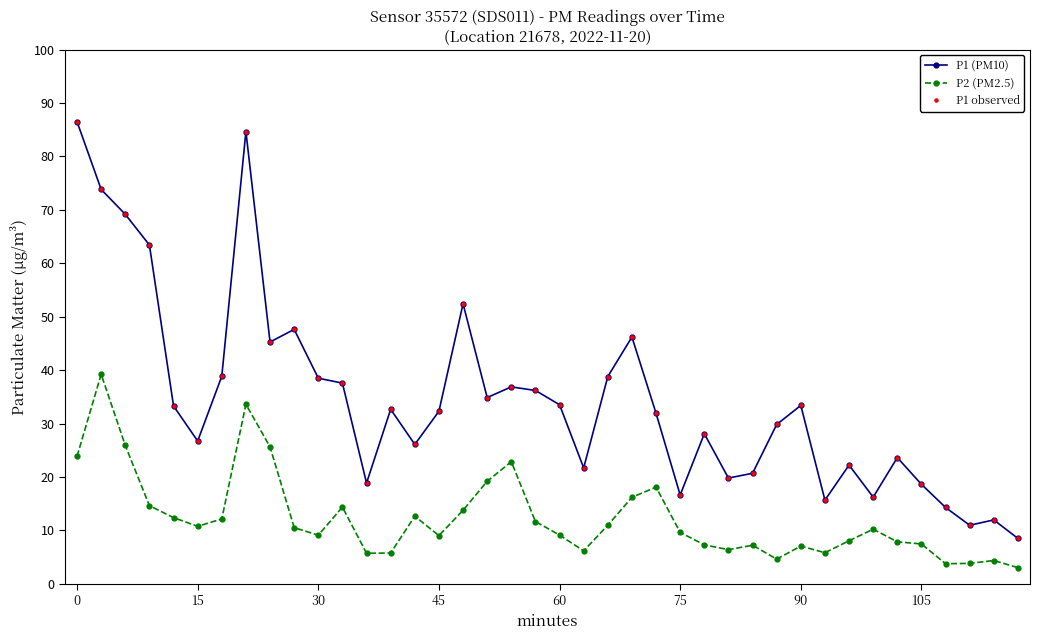

True or false: P2 (PM2.5) has more than 2 interior local peaks.

True